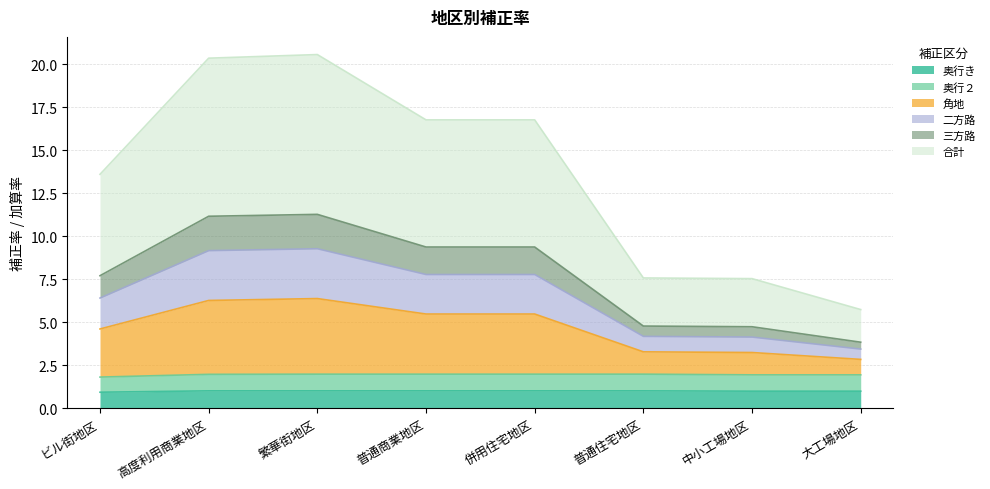

What are all the series names shown in the legend?

奥行き, 奥行２, 角地, 二方路, 三方路, 合計